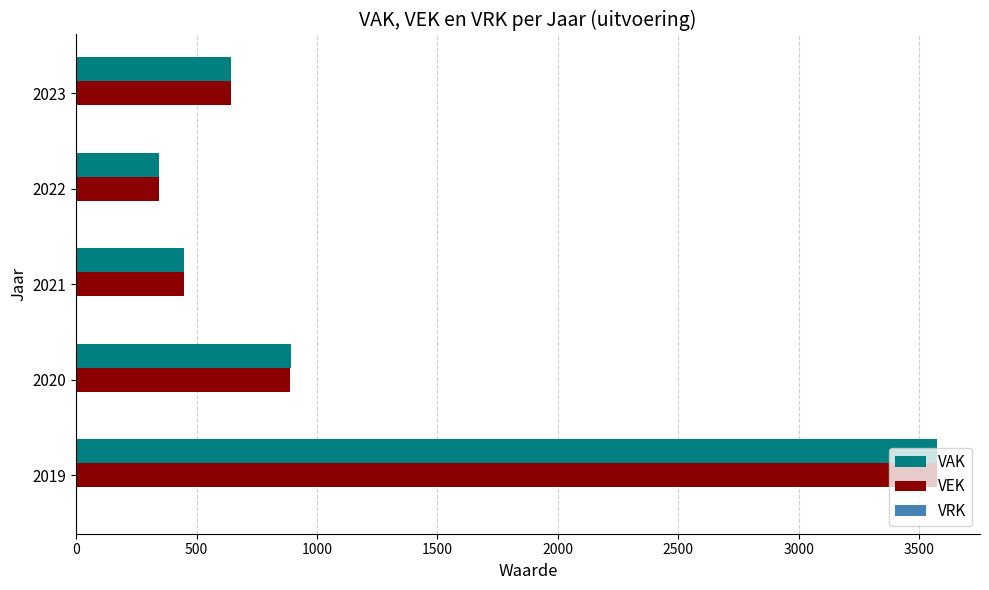

The value of VAK at 2019 is 5901. True or false?

False